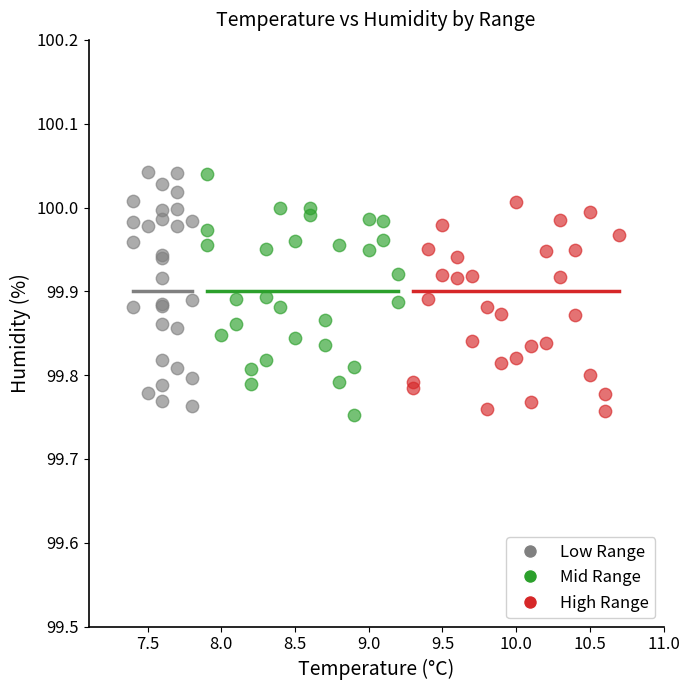

What are all the series names shown in the legend?

Low Range, Mid Range, High Range